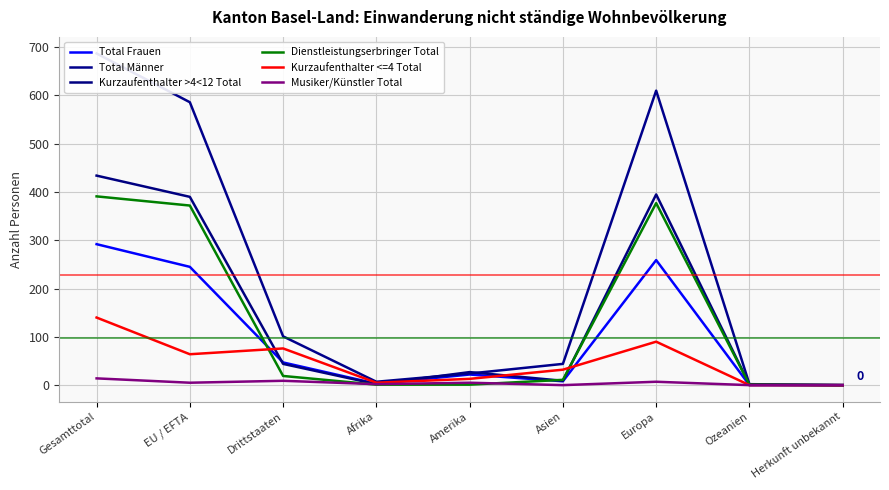

True or false: Musiker/Künstler Total has a value of 2 at EU / EFTA.

False